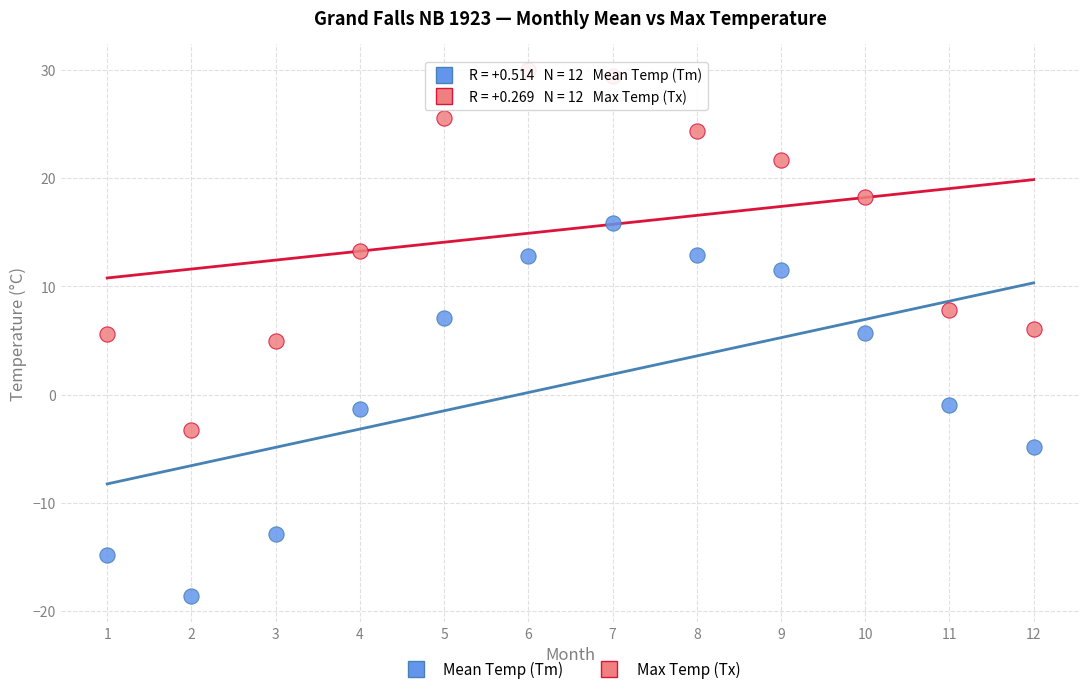

Which series reaches the maximum Y coordinate?

Max Temp (Tx)